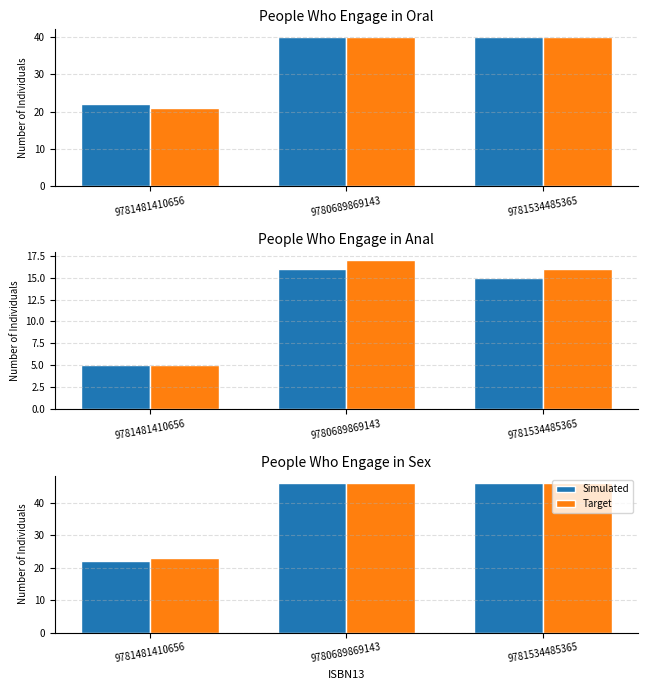

The Simulated series shows 67 at 9781534485365. True or false?

False